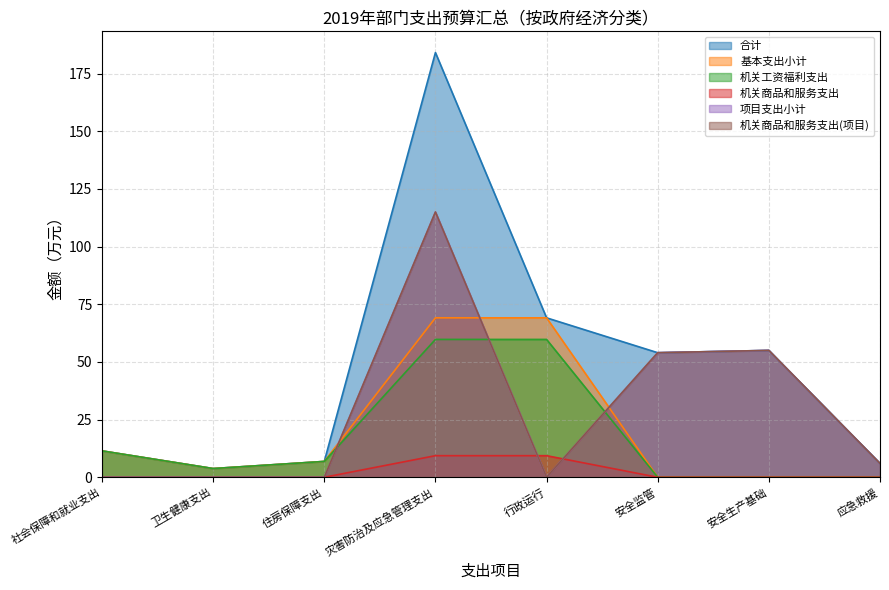

Is the value of 基本支出小计 at 卫生健康支出 greater than the value of 项目支出小计 at 安全生产基础?

No